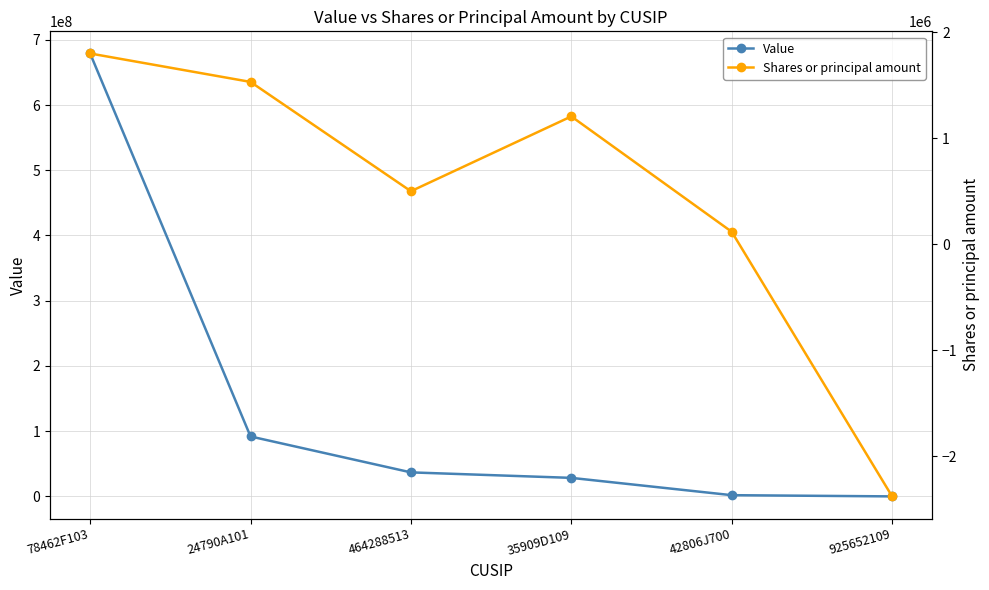

What is the difference between the maximum and minimum values in the Shares or principal amount series?

4180098